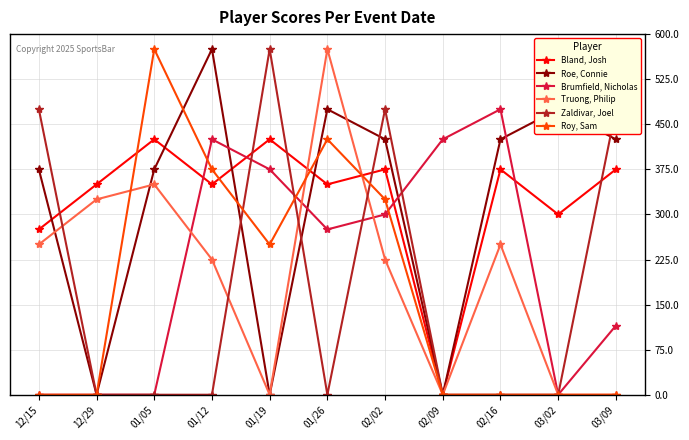

What is the spread (max minus min) of values at 02/02?

250